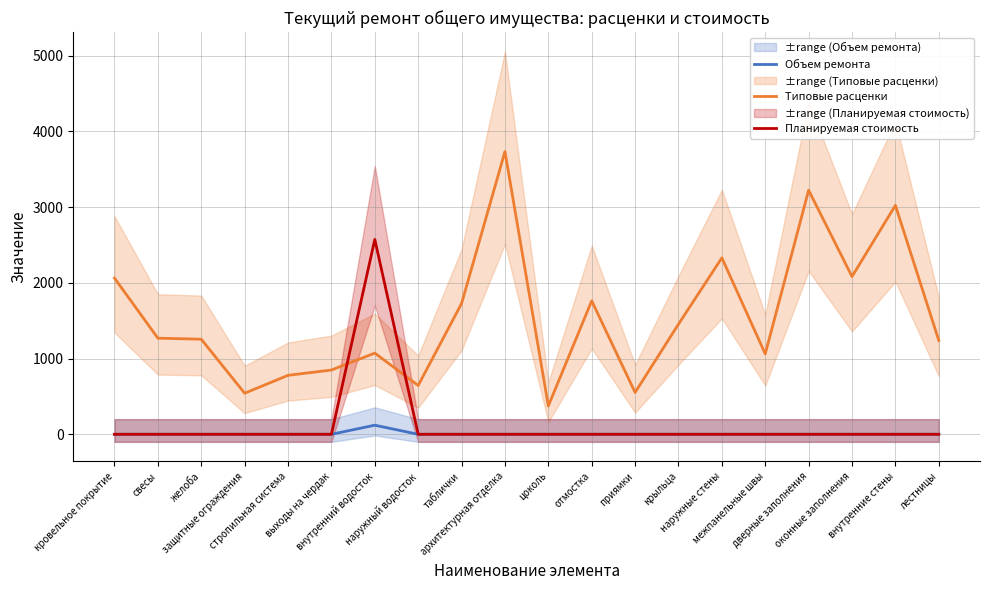

What is the sum of all Объем ремонта values?

120.0